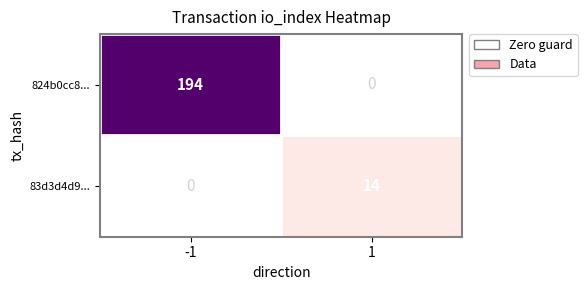

Between 1 and -1, which is larger?

-1